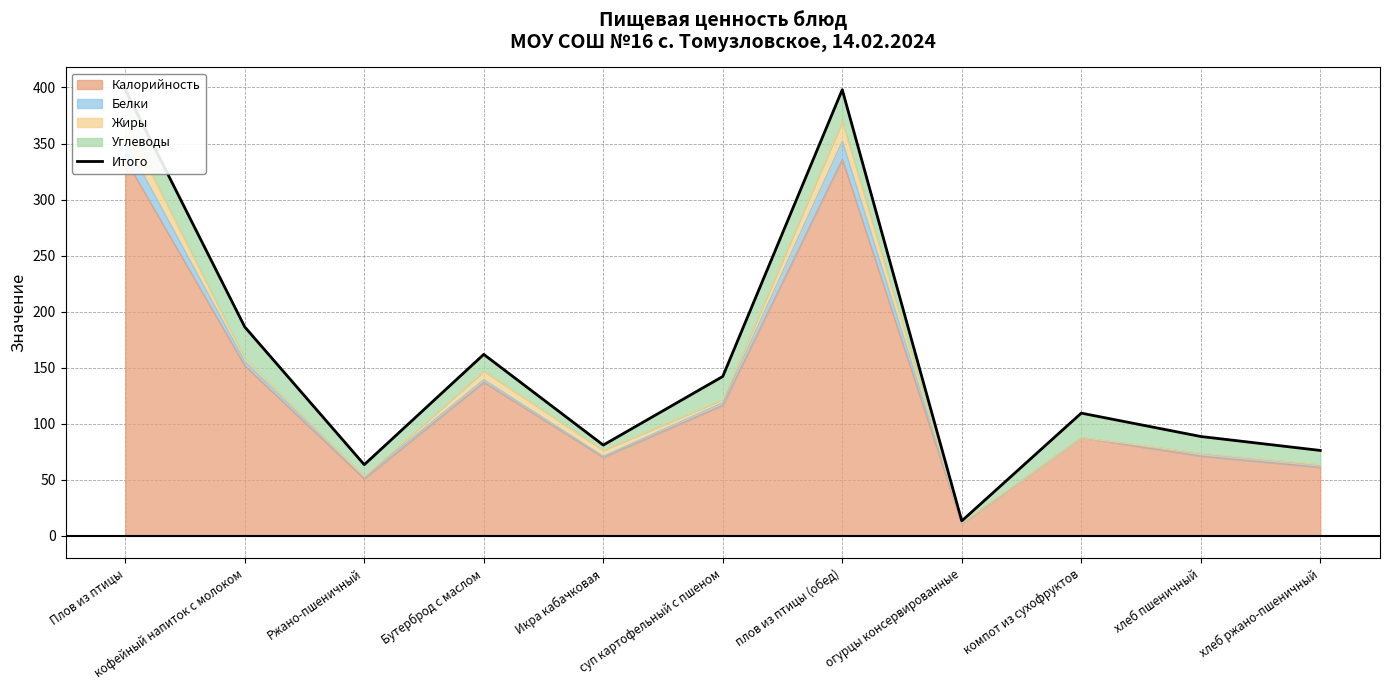

List the labels in order of value, largest first.

Плов из птицы, плов из птицы (обед), кофейный напиток с молоком, Бутерброд с маслом, суп картофельный с пшеном, компот из сухофруктов, хлеб пшеничный, Икра кабачковая, хлеб ржано-пшеничный, Ржано-пшеничный, огурцы консервированные